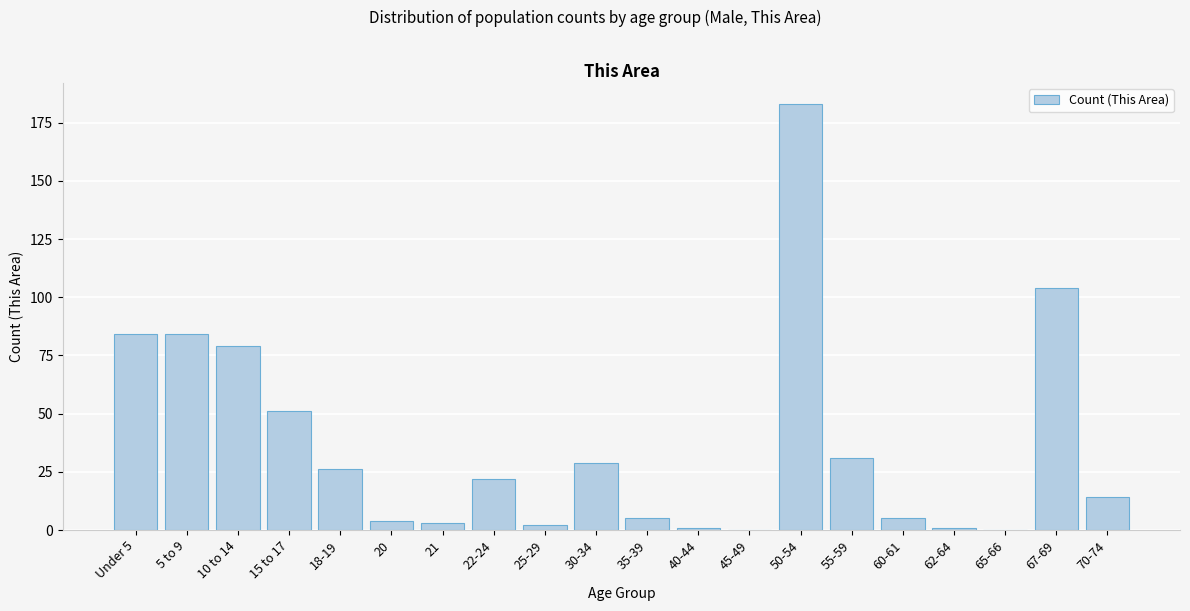

Reading left to right, extract all data points from this chart.

Under 5=84	5 to 9=84	10 to 14=79	15 to 17=51	18-19=26	20=4	21=3	22-24=22	25-29=2	30-34=29	35-39=5	40-44=1	45-49=0	50-54=183	55-59=31	60-61=5	62-64=1	65-66=0	67-69=104	70-74=14